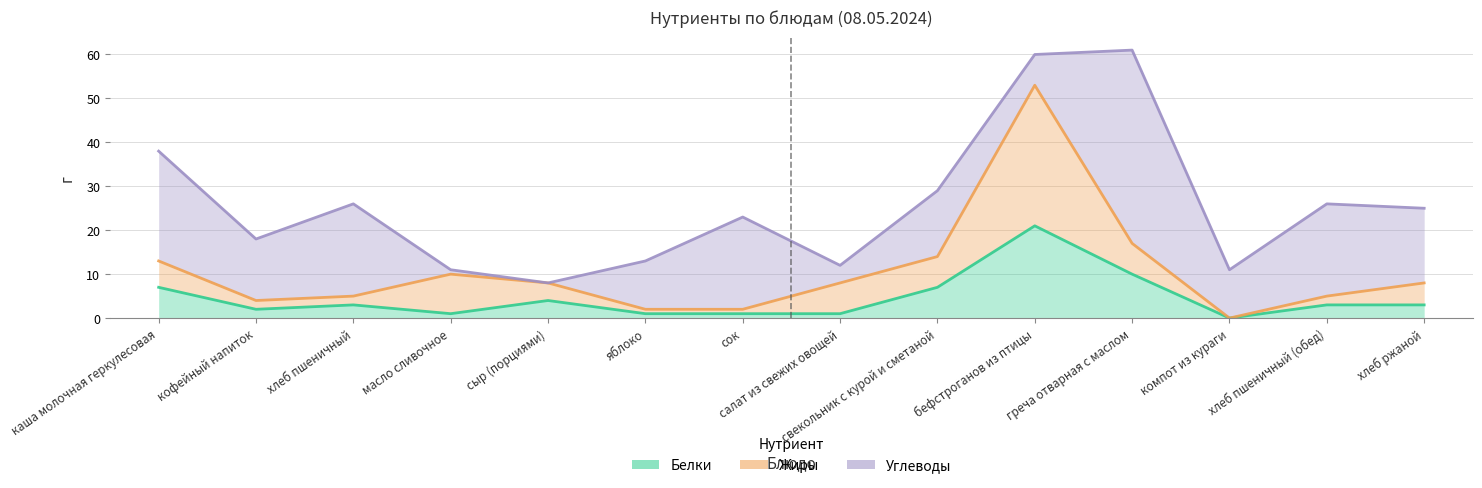

At which category is the sum across all series the highest?

бефстроганов из птицы